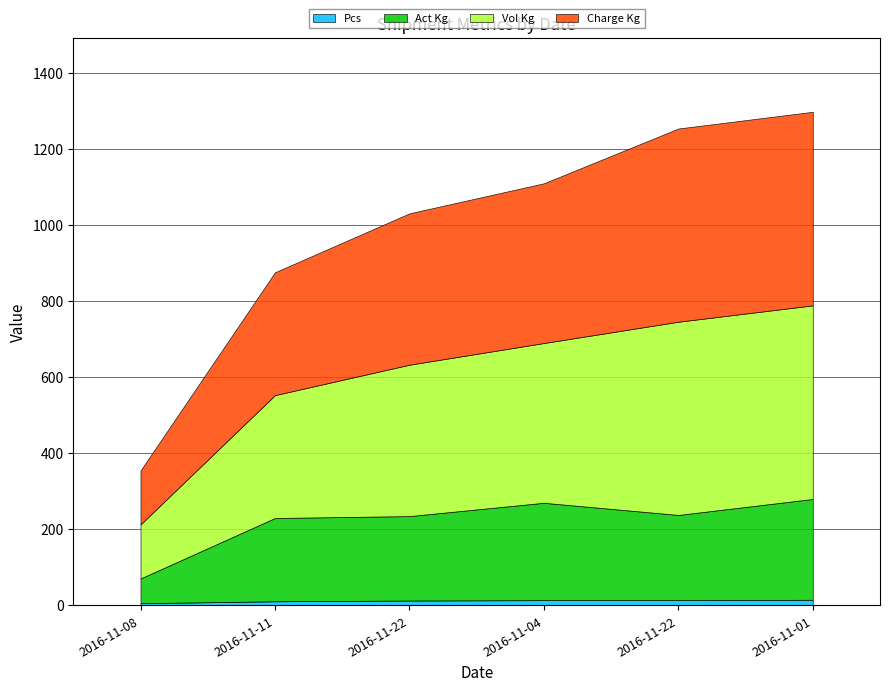

Does the chart have visible grid lines?

Yes